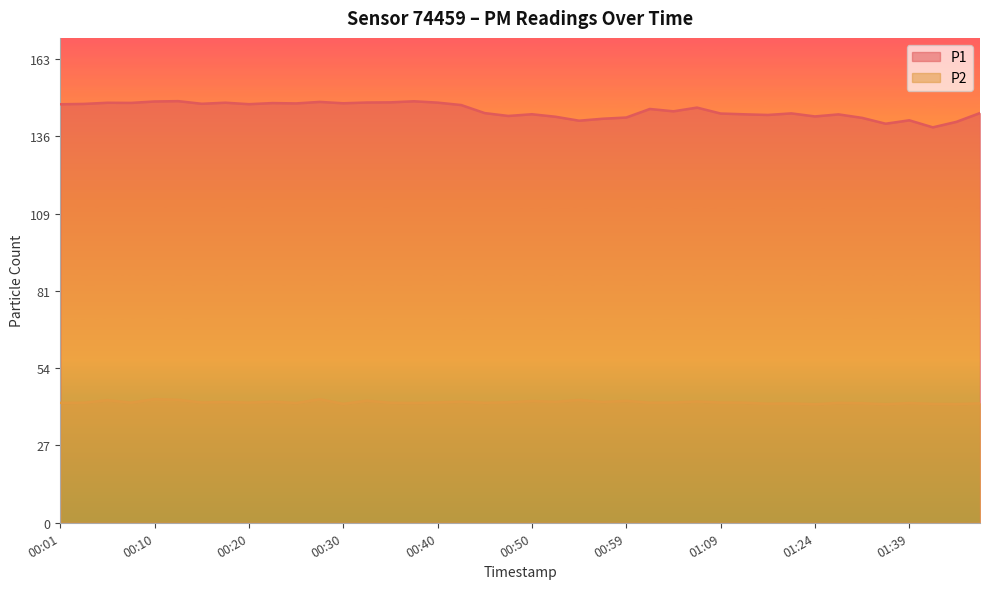

Which series has the largest range (max minus min)?

P1